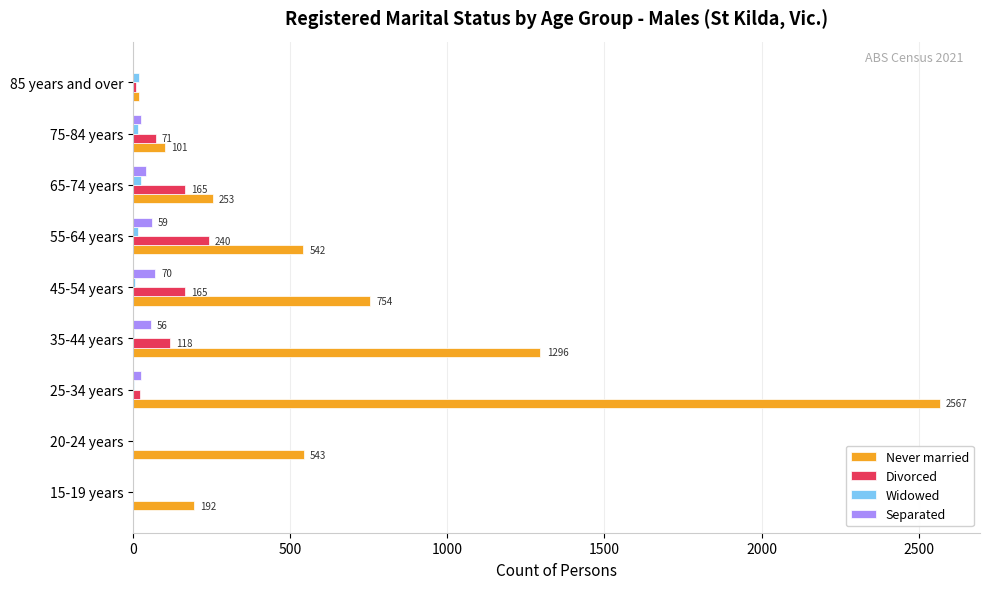

At which category is the sum across all series the highest?

25-34 years